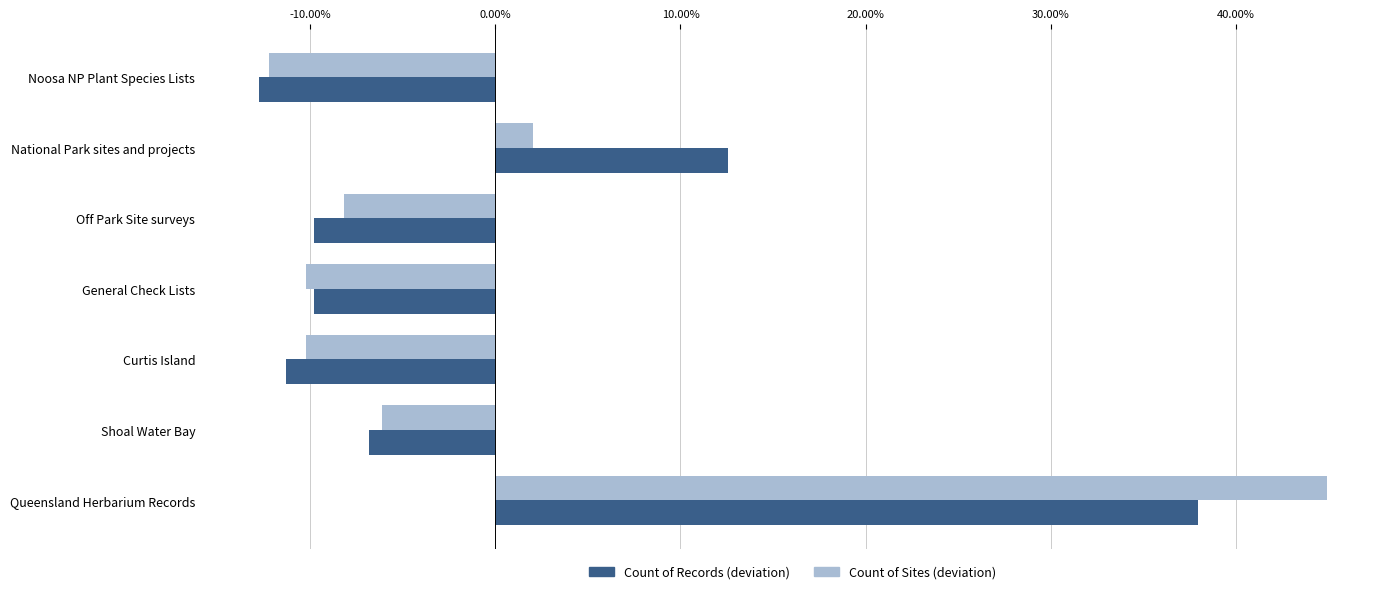

Is the value of Count of Sites (deviation) at Queensland Herbarium Records greater than the value of Count of Records (deviation) at National Park sites and projects?

Yes